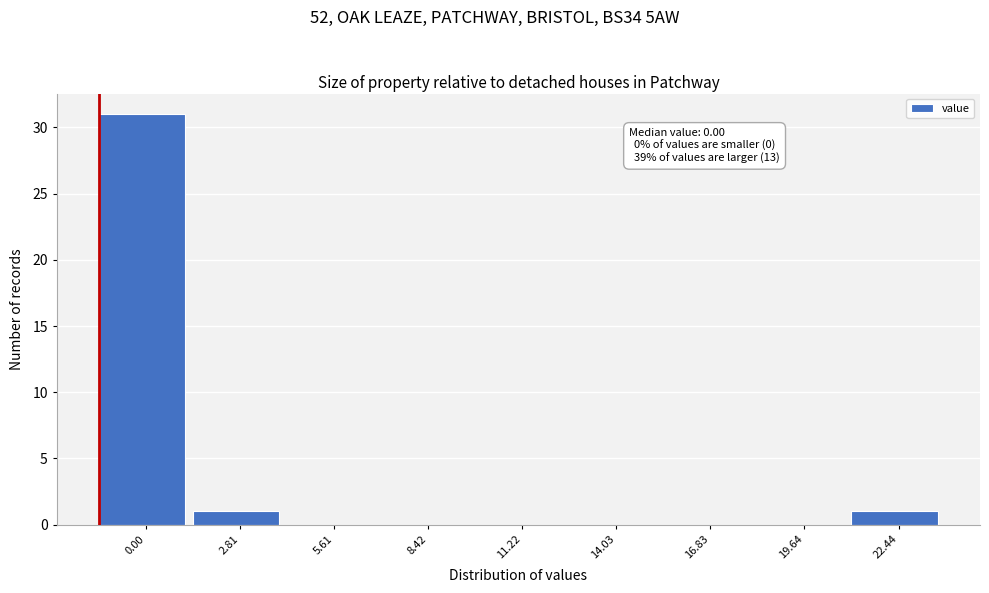

Reading left to right, transcribe all the data shown in this chart.

0.00=31	2.81=1	5.61=0	8.42=0	11.22=0	14.03=0	16.83=0	19.64=0	22.44=1